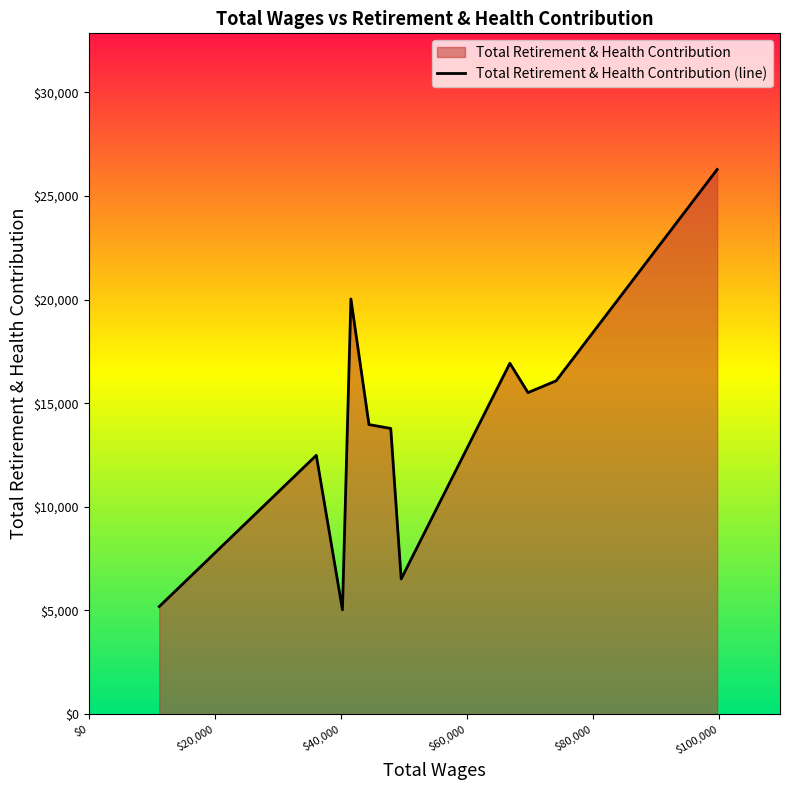

How many interior local peaks (higher than both neighbors) does the data have?

3